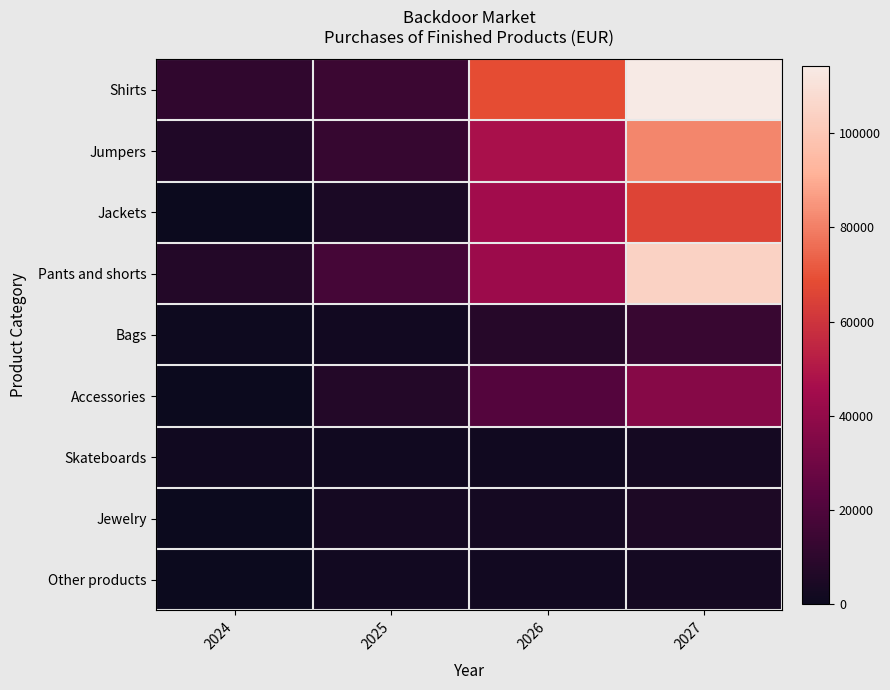

What is the greatest value displayed?

114363.7